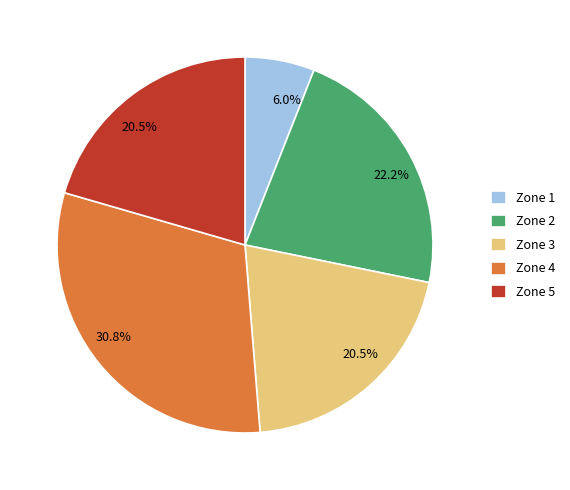

How many slices are in this pie chart?

5